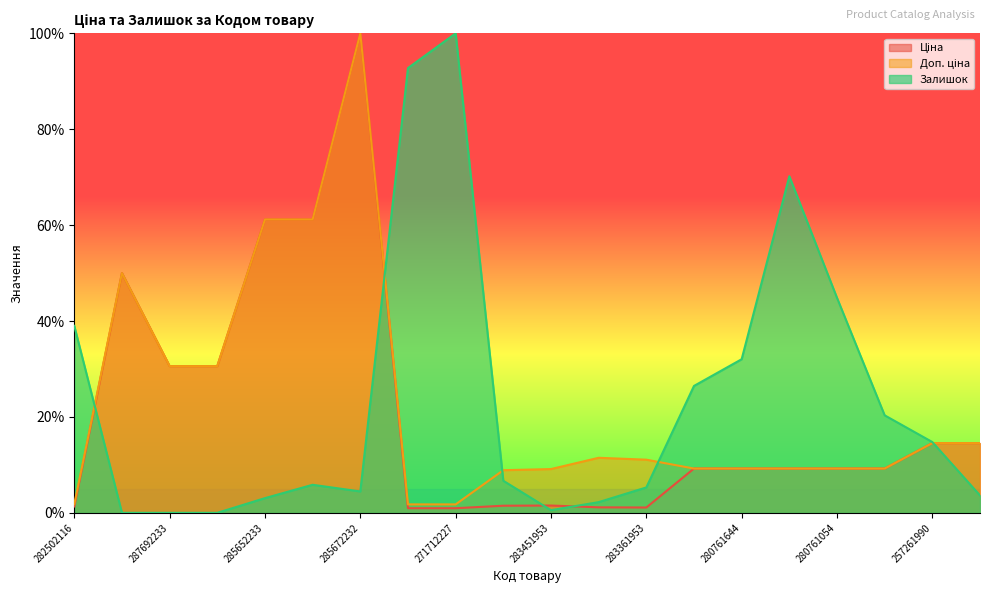

What is the label of the 18th point from the right?

287692233